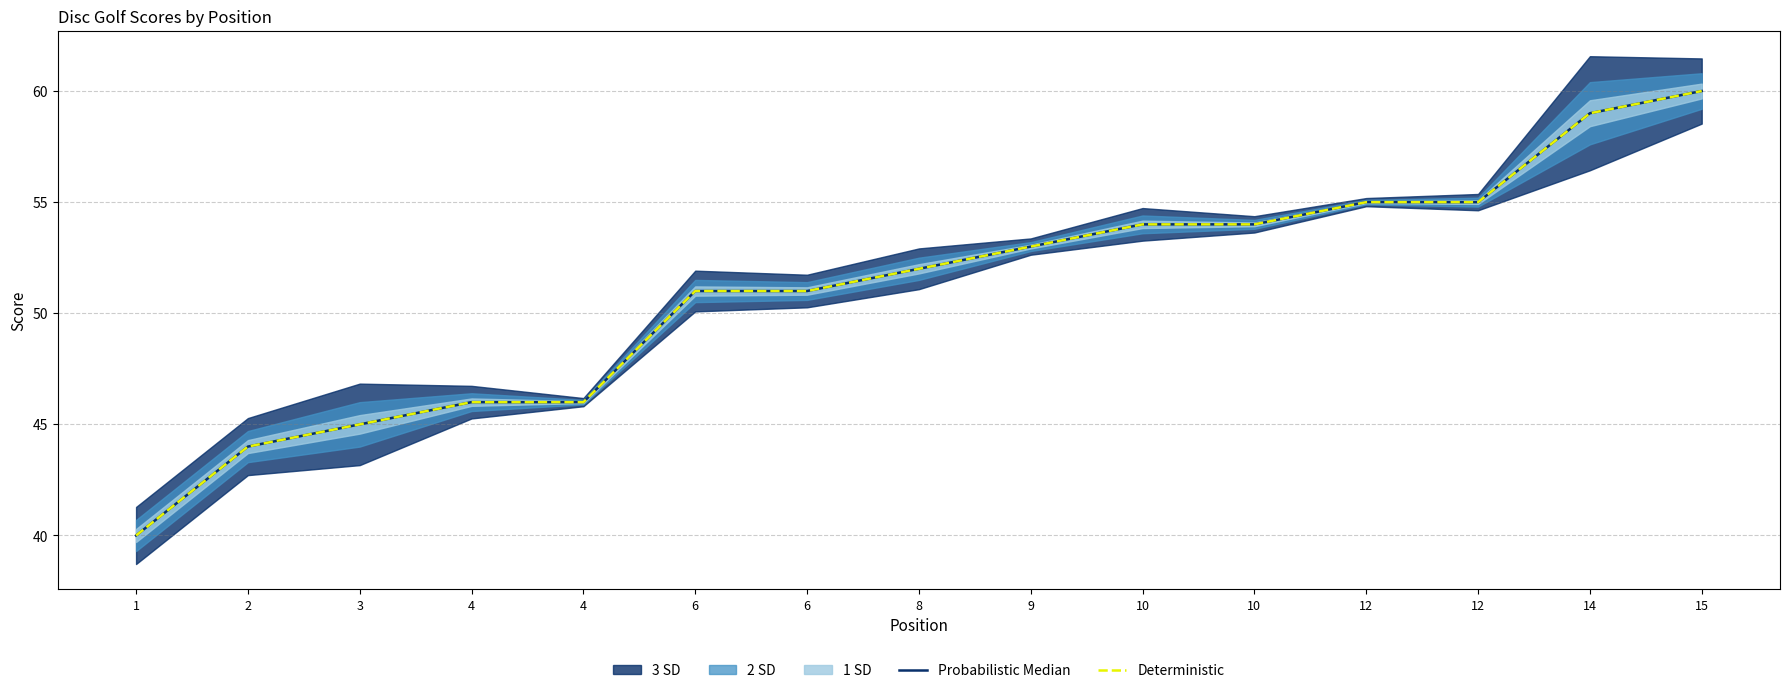

Does the chart display data point markers on the line(s)?

No